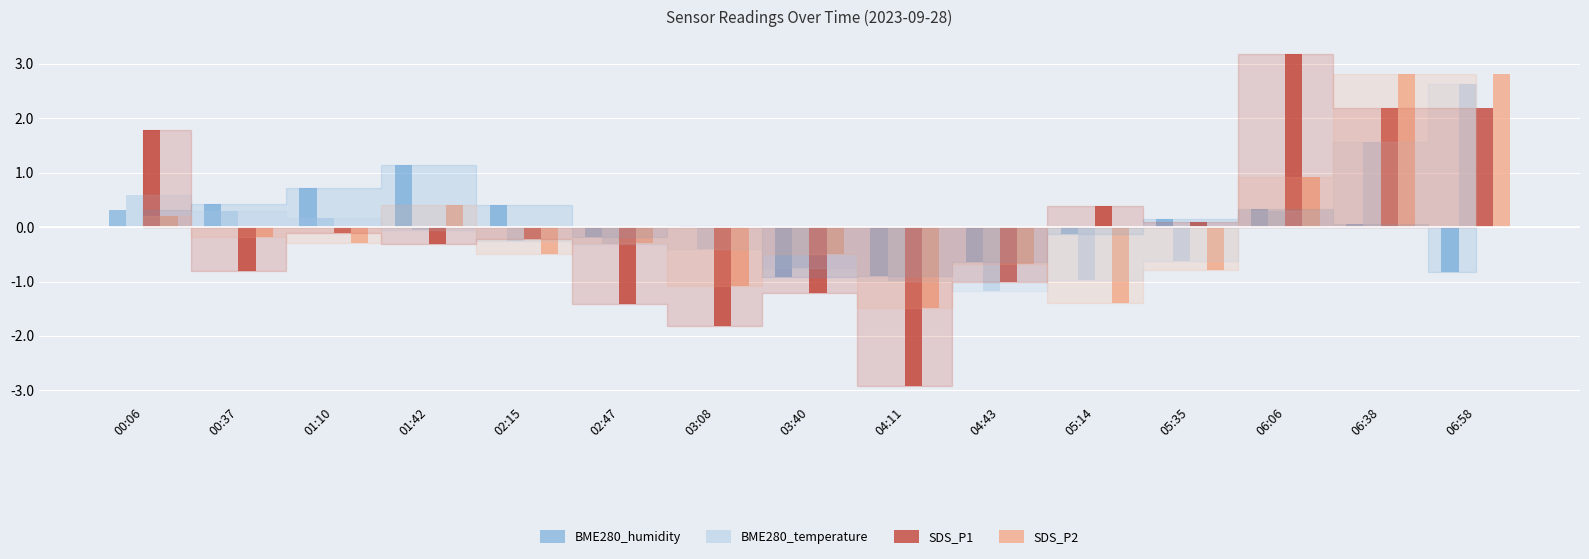

The SDS_P1 series shows -1.5 at 04:43. True or false?

False